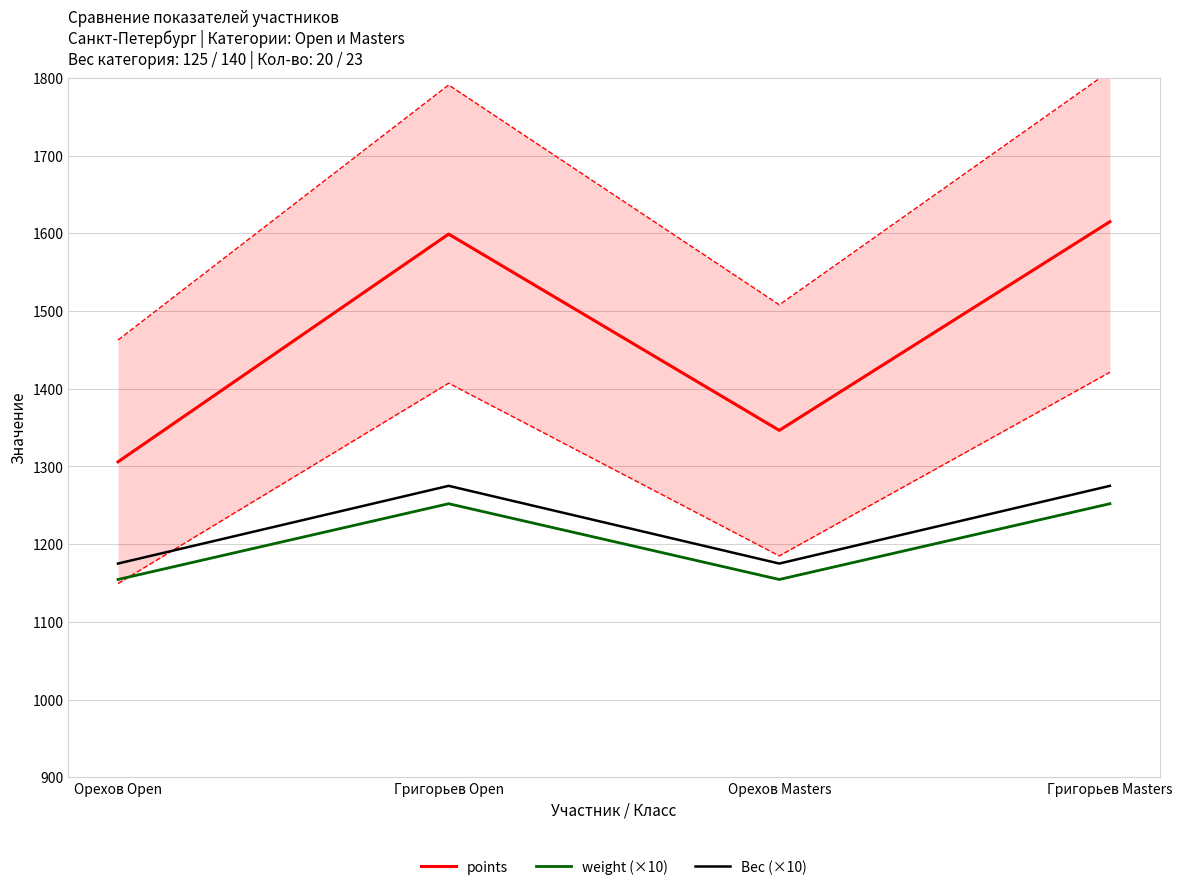

Reading right to left, list all the values displayed in this chart.

points: Григорьев Masters=1614.9	Орехов Masters=1346.4	Григорьев Open=1599.0	Орехов Open=1305.9
weight (×10): Григорьев Masters=1252.0	Орехов Masters=1154.5	Григорьев Open=1252.0	Орехов Open=1154.5
Вес (×10): Григорьев Masters=1275.0	Орехов Masters=1175.0	Григорьев Open=1275.0	Орехов Open=1175.0